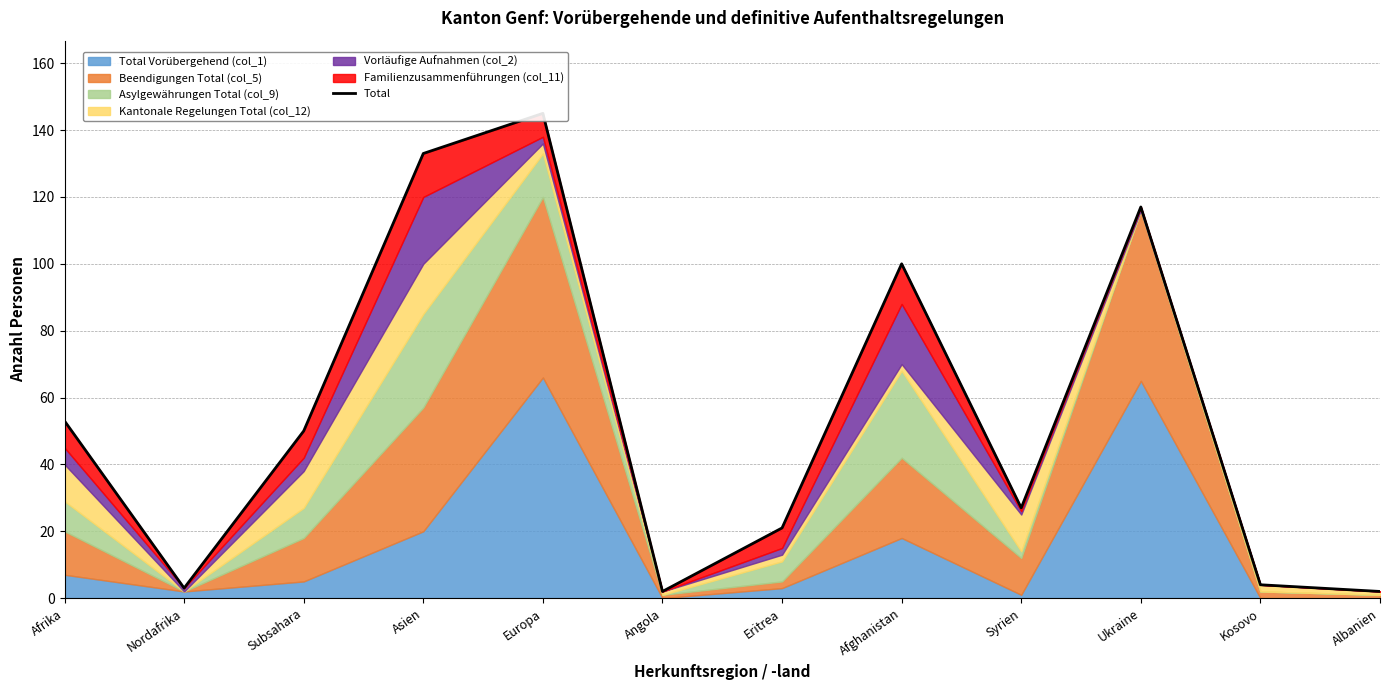

What is the difference between the values at Afrika and Ukraine?

64